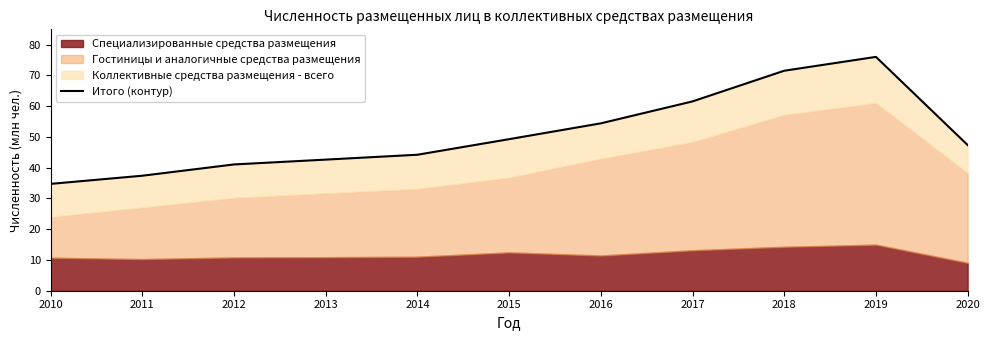

Reading left to right, transcribe all the data shown in this chart.

2010=34.7	2011=37.4	2012=41.1	2013=42.6	2014=44.2	2015=49.3	2016=54.4	2017=61.6	2018=71.5	2019=76.0	2020=47.4